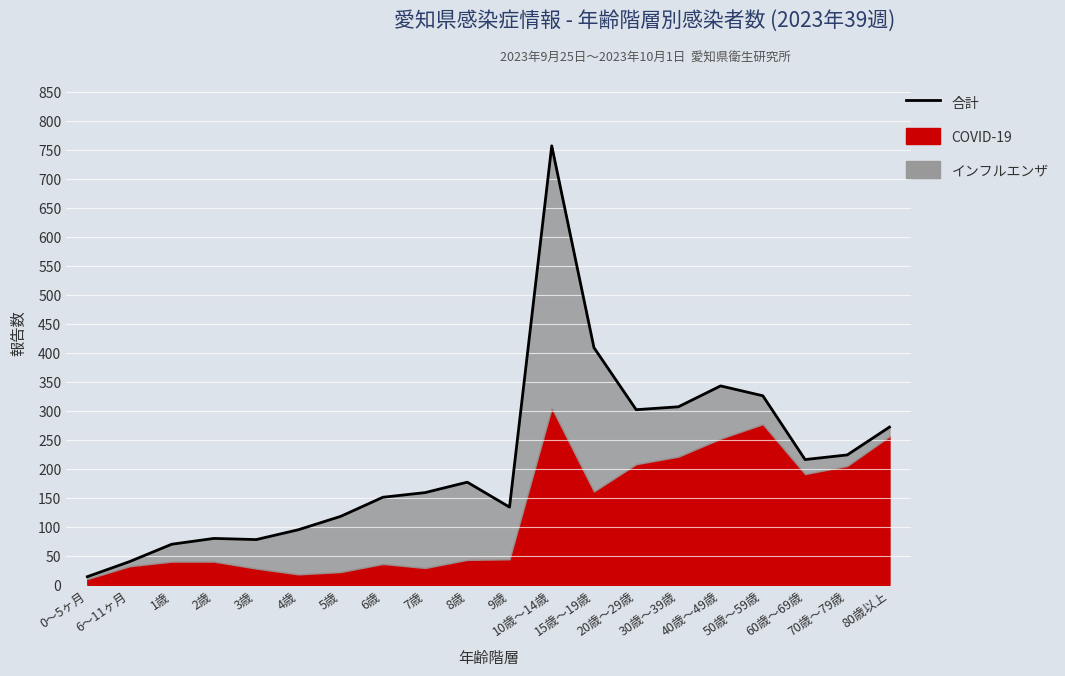

List the labels in order of value, smallest first.

0～5ヶ月, 6～11ヶ月, 1歳, 3歳, 2歳, 4歳, 5歳, 9歳, 6歳, 7歳, 8歳, 60歳～69歳, 70歳～79歳, 80歳以上, 20歳～29歳, 30歳～39歳, 50歳～59歳, 40歳～49歳, 15歳～19歳, 10歳～14歳